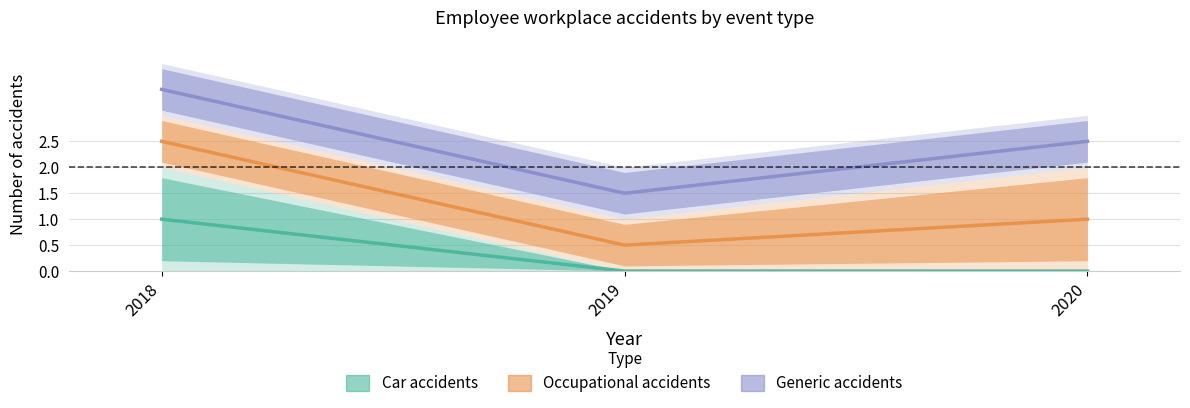

Is it true that Generic accidents equals 2.5 at 2020?

True